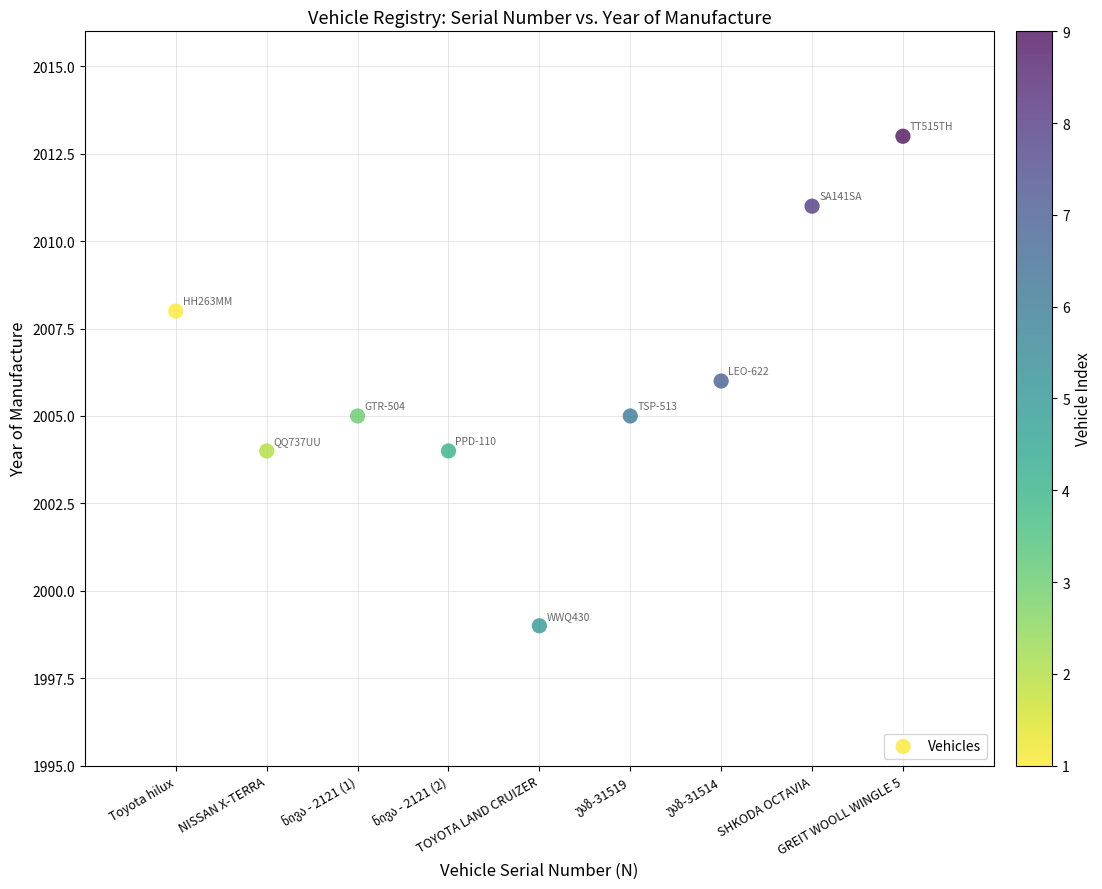

What is the average Y value?

2006